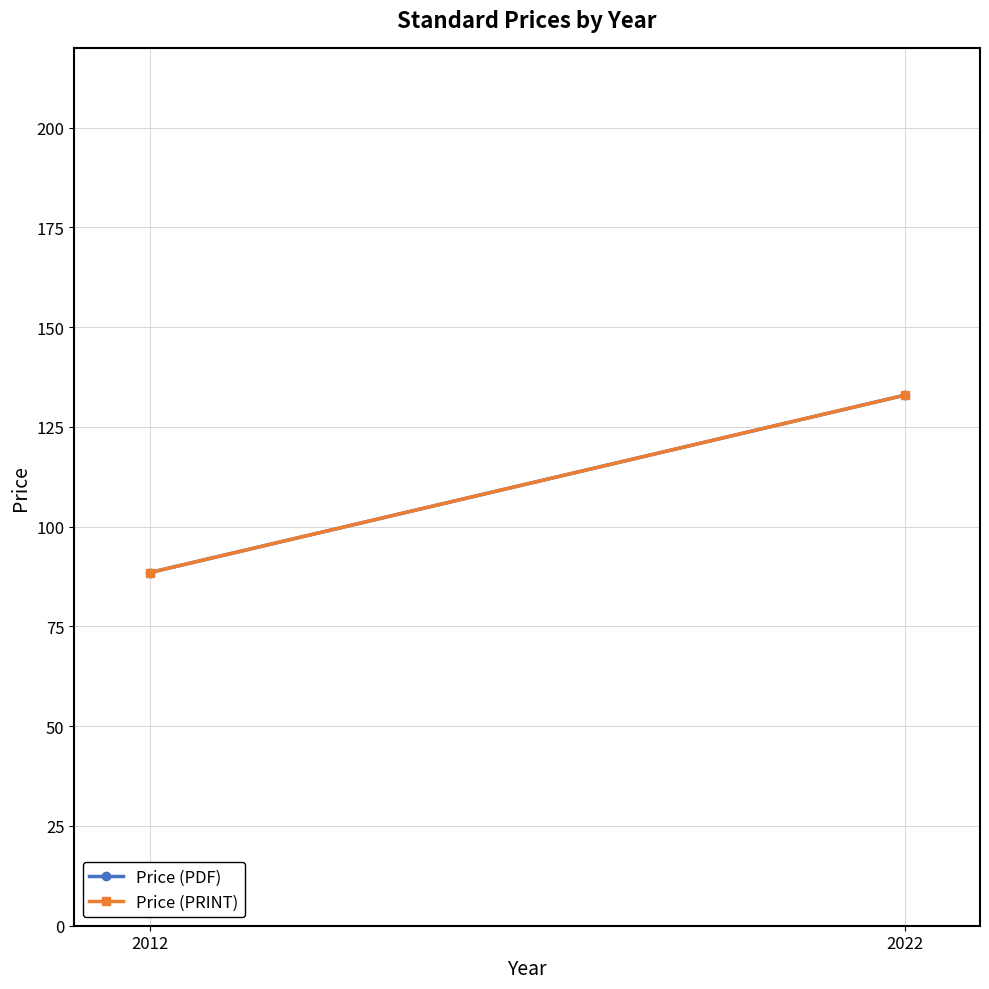

Reading left to right, transcribe all the data shown in this chart.

Price (PDF): 2012=88.5	2022=132.9
Price (PRINT): 2012=88.5	2022=132.9